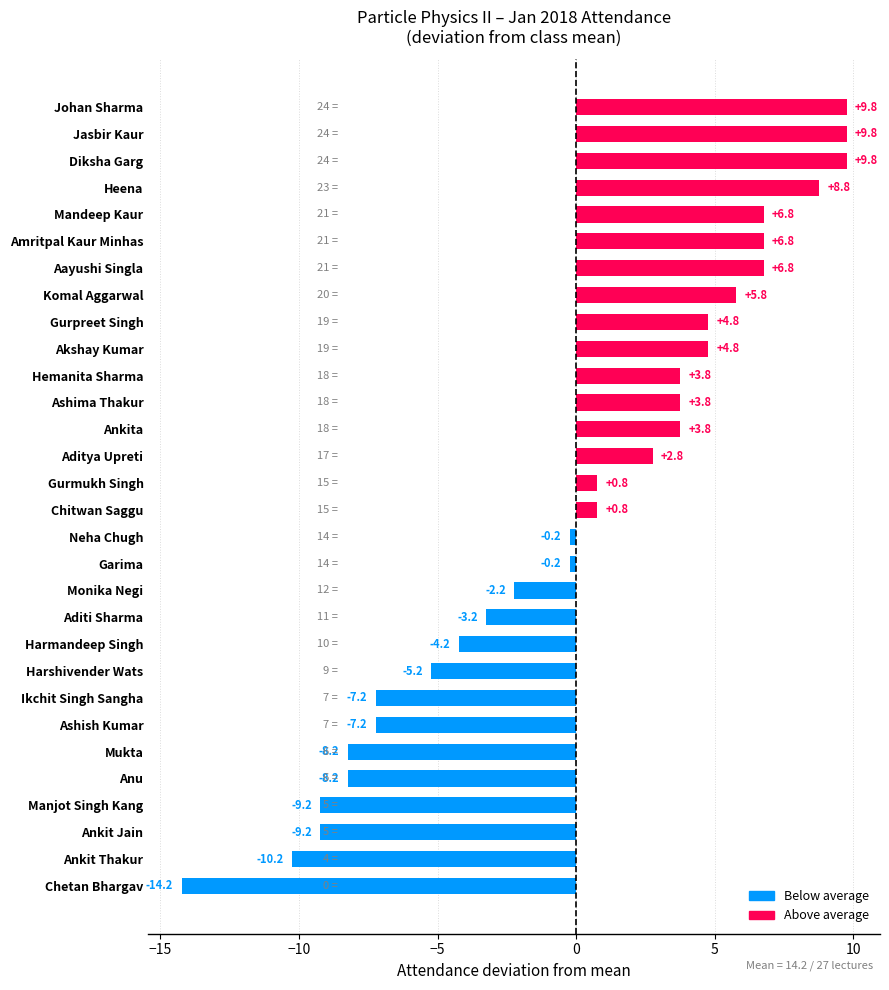

Count the number of categories in the chart.

30